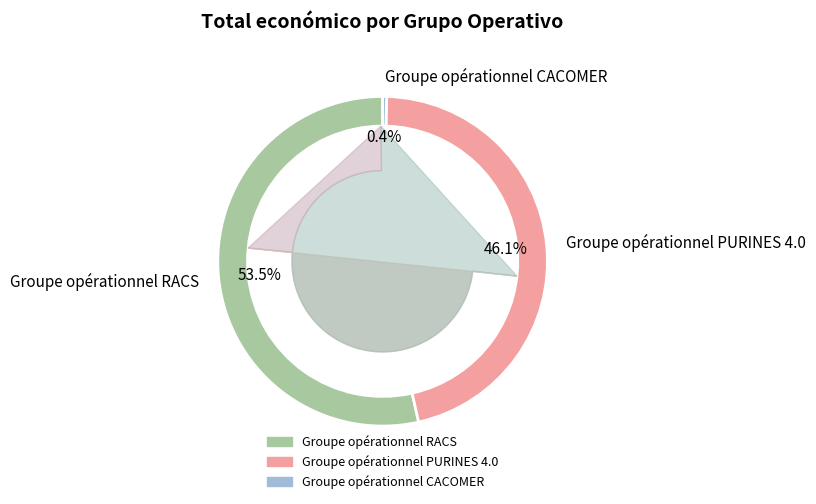

Is there any slice that represents more than half of the pie?

Yes